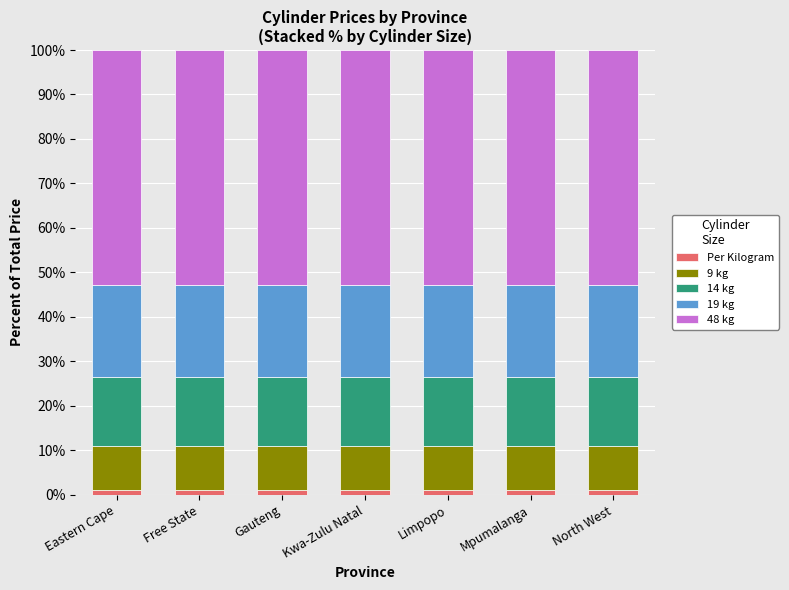

Does the chart contain any negative values?

No